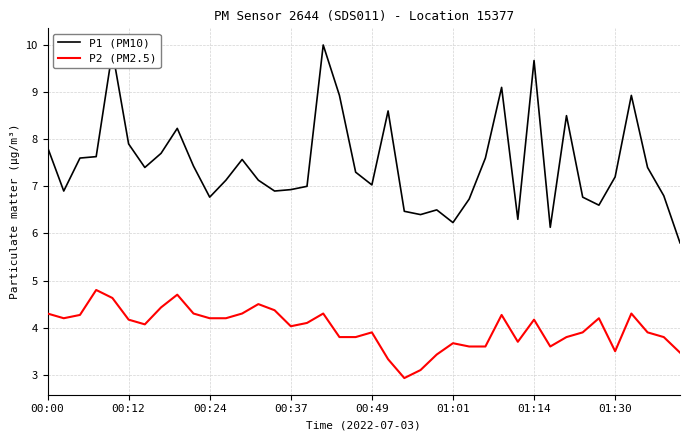

How many lines are shown in the chart?

2